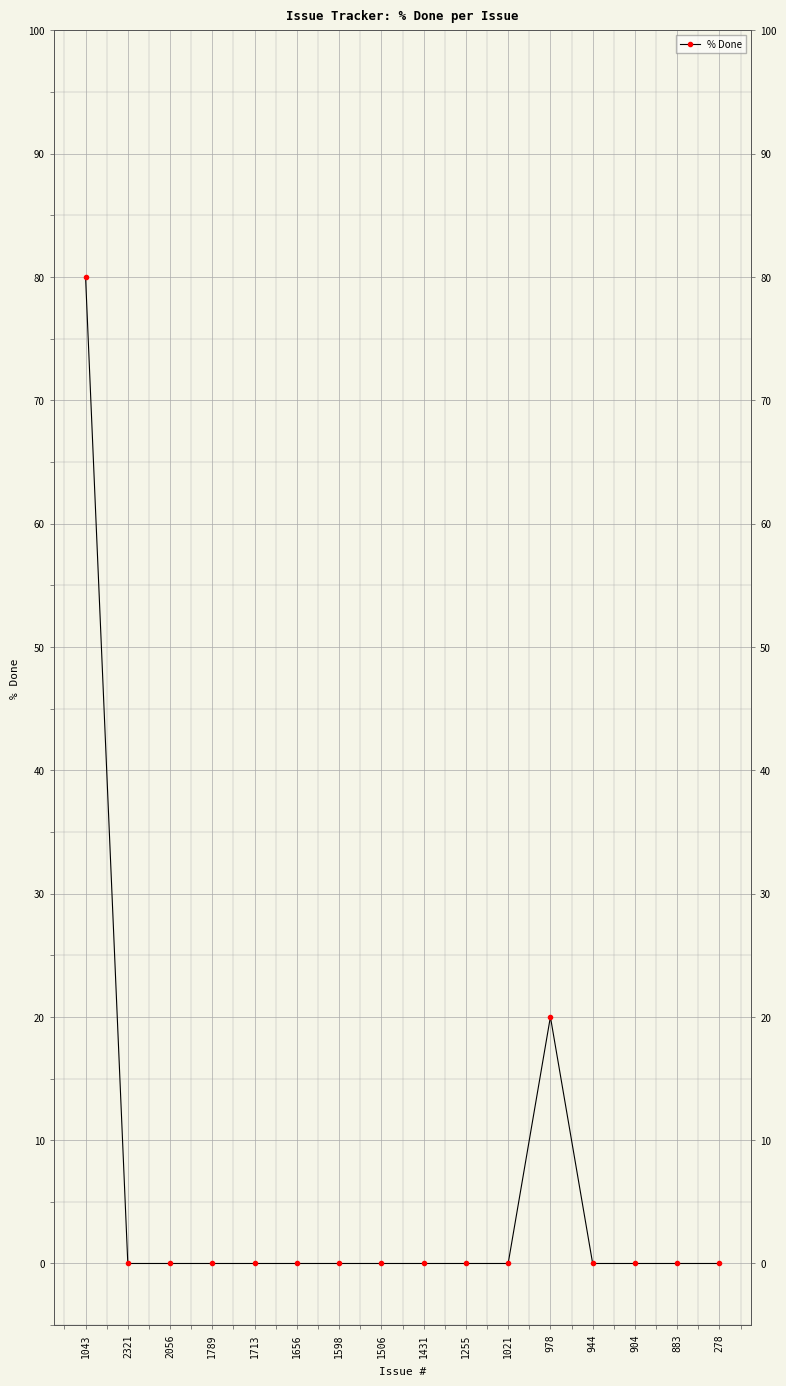

How many points are higher than both their immediate neighbors (excluding endpoints)?

1